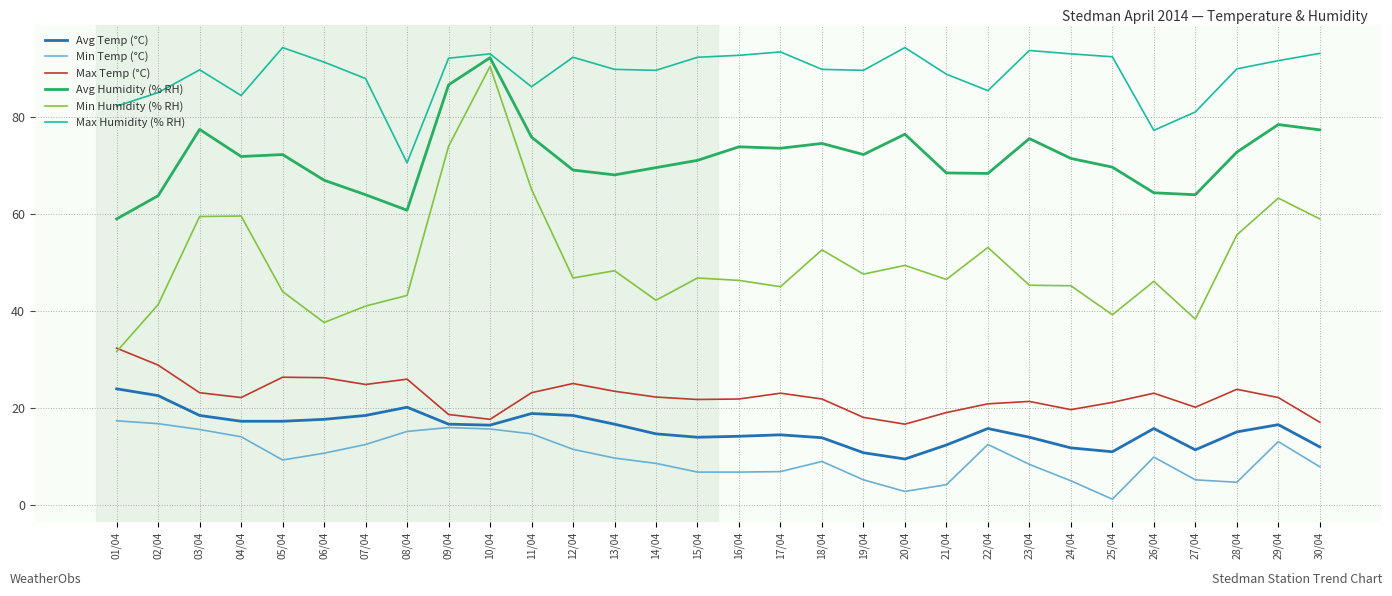

True or false: Max Temp (°C) and Avg Humidity (% RH) cross at least once.

False